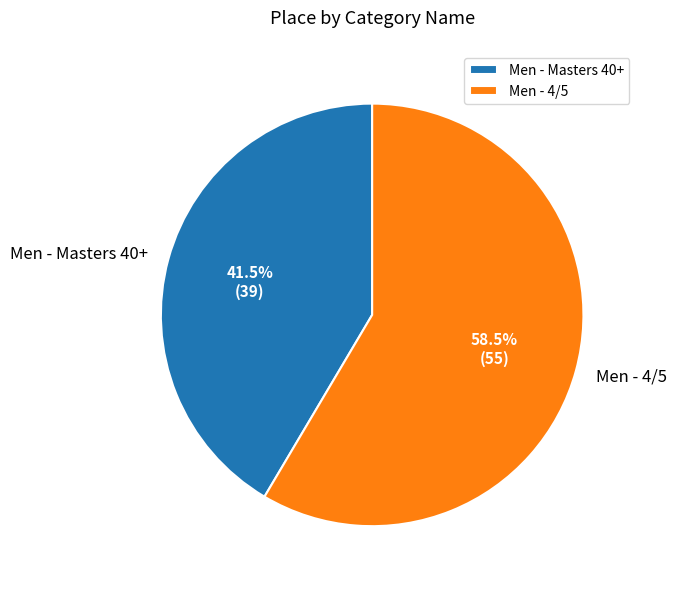

What is the ratio of the value at Men - Masters 40+ to the value at Men - 4/5?

0.7